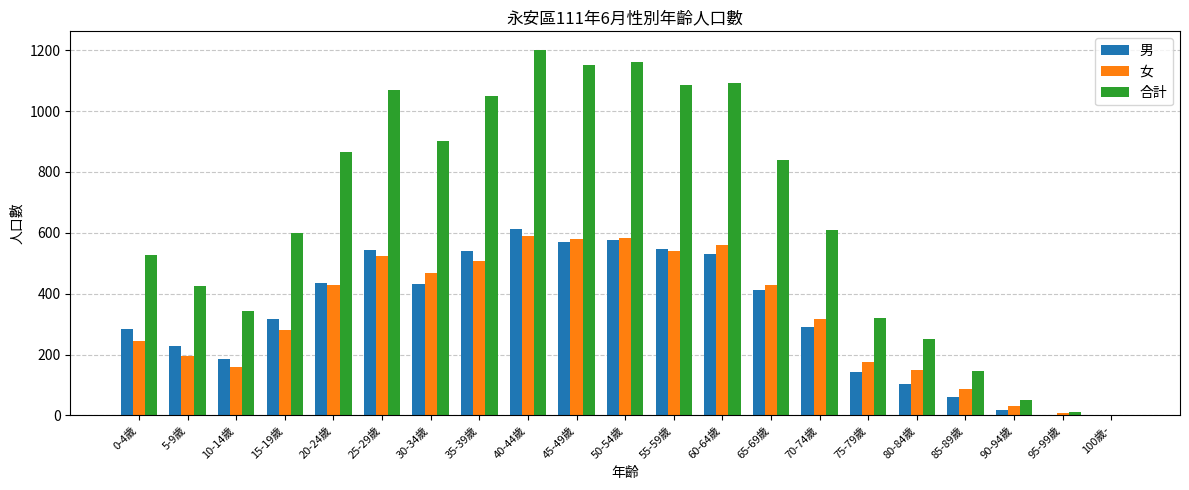

Between 5-9歲 and 20-24歲, which series saw the biggest shift?

合計